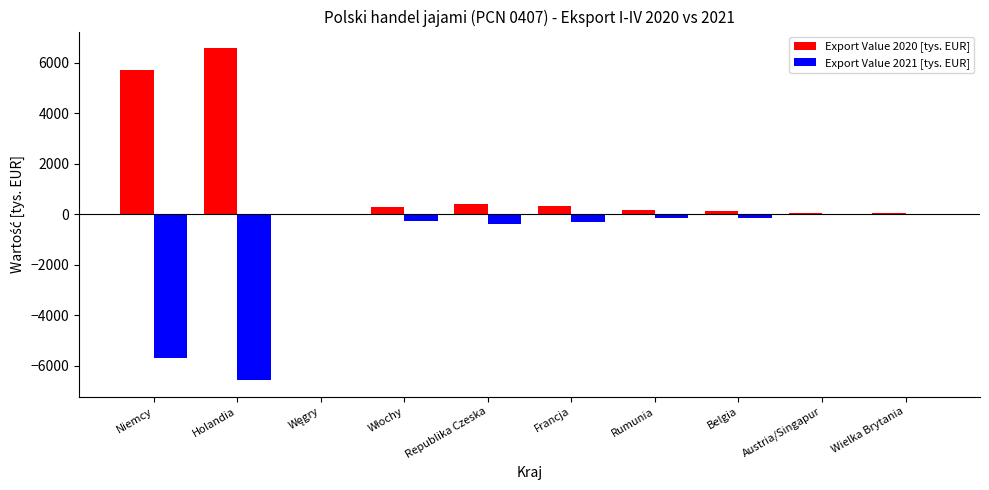

How many distinct data groups are displayed?

2